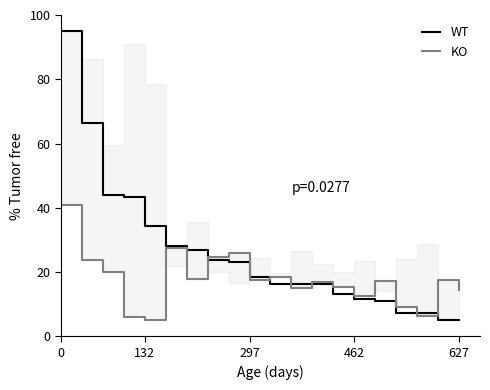

True or false: KO has a value of 2.2 at 16.

False